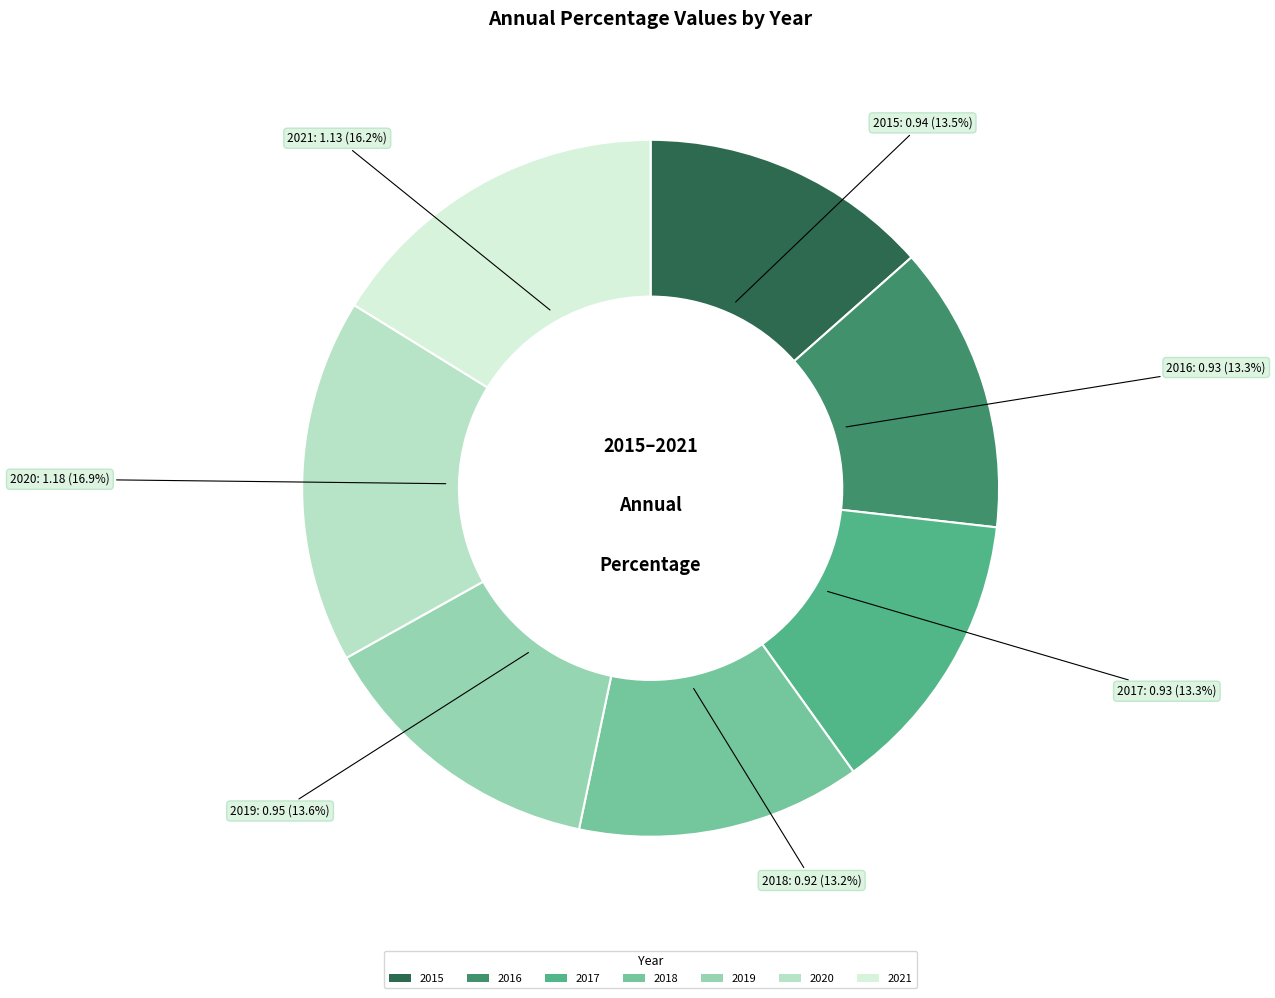

What portion of the pie excludes 2015?

86.5%